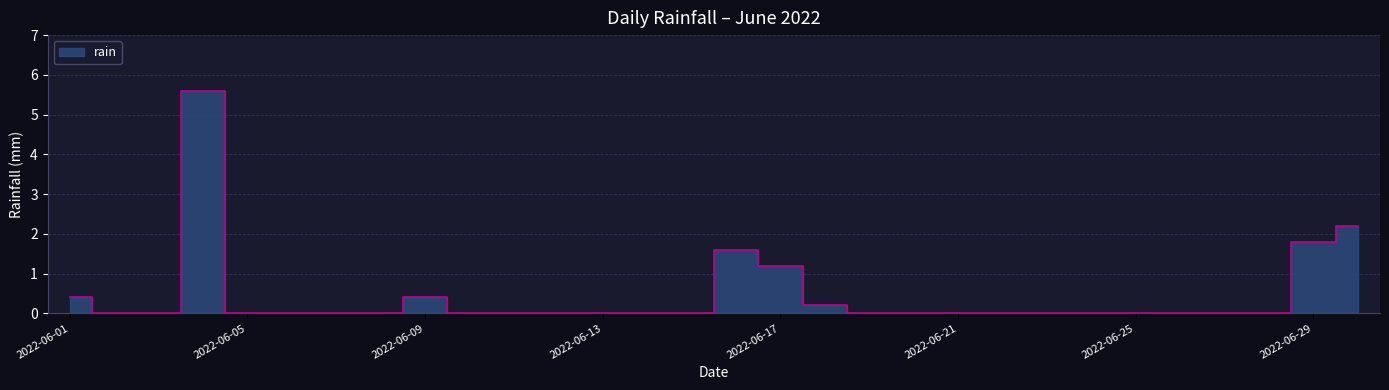

How many lines are shown in the chart?

1